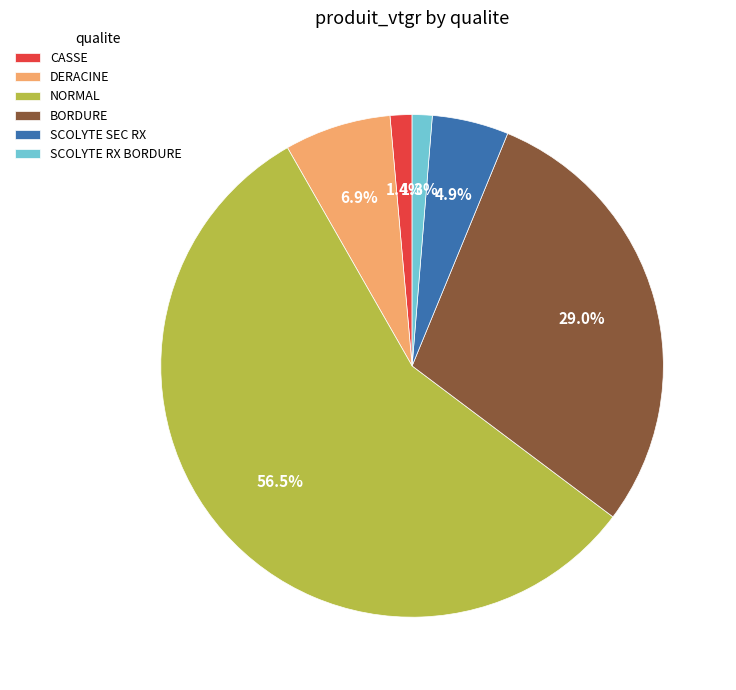

Which category has the biggest portion of the pie?

NORMAL